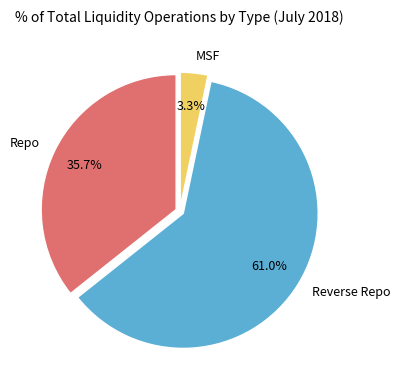

Is there a majority slice in this chart?

Yes